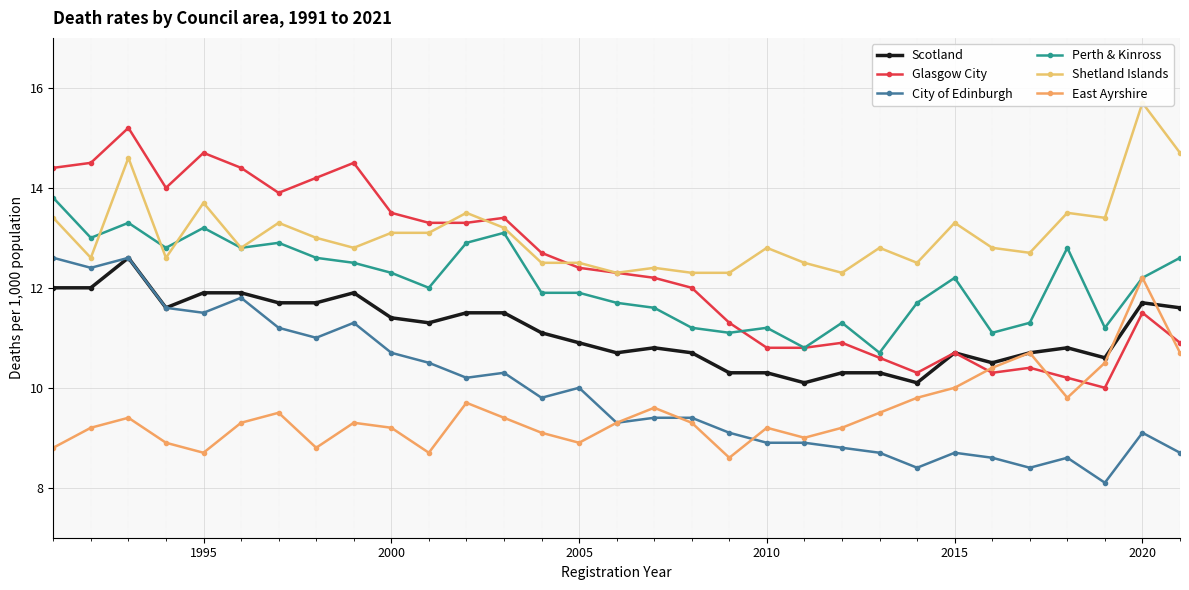

What is the highest value of the East Ayrshire series?

12.2